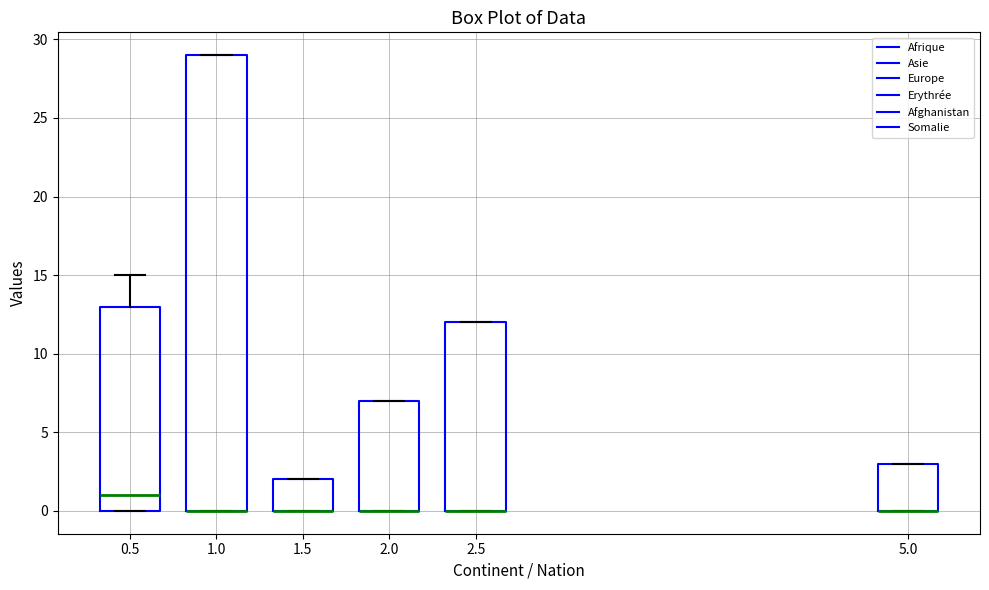

Where is the upper edge of the box at x = 1.0 on the y-axis? The values are not printed on the chart, so give them approximately, as read against the axis.

29